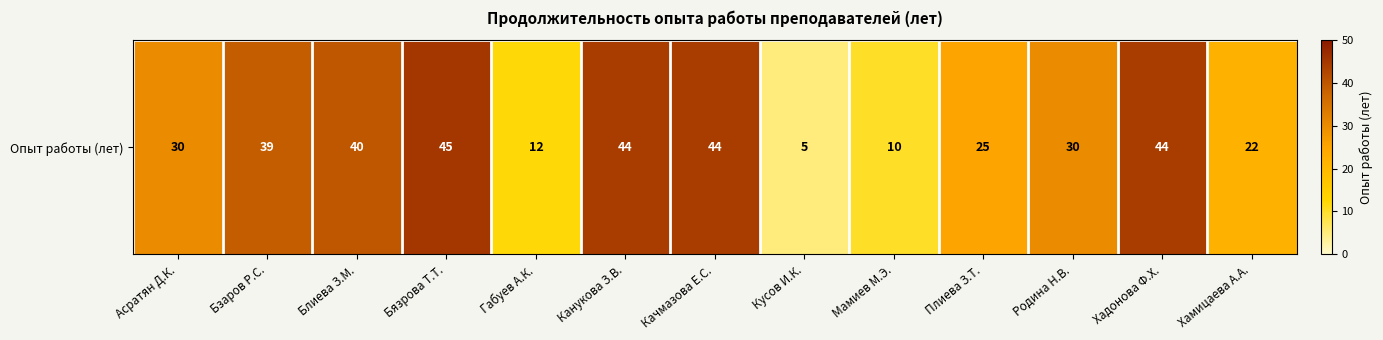

How many data points are less than 30?

5